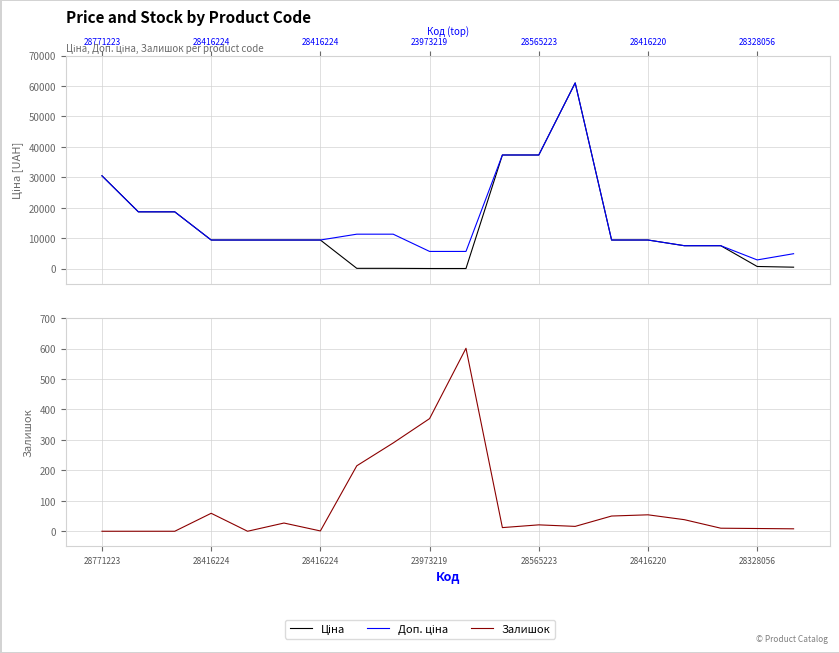

What is the difference between the maximum and minimum values in the Ціна series?

60968.0